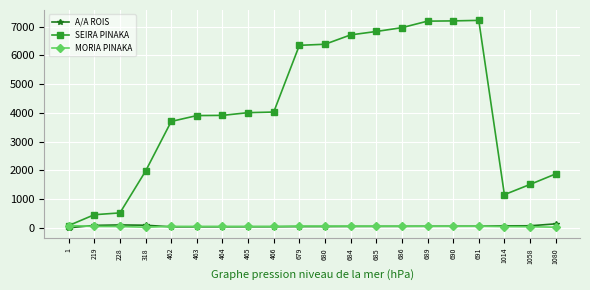

The value of SEIRA PINAKA at 686 is 11103.6. True or false?

False